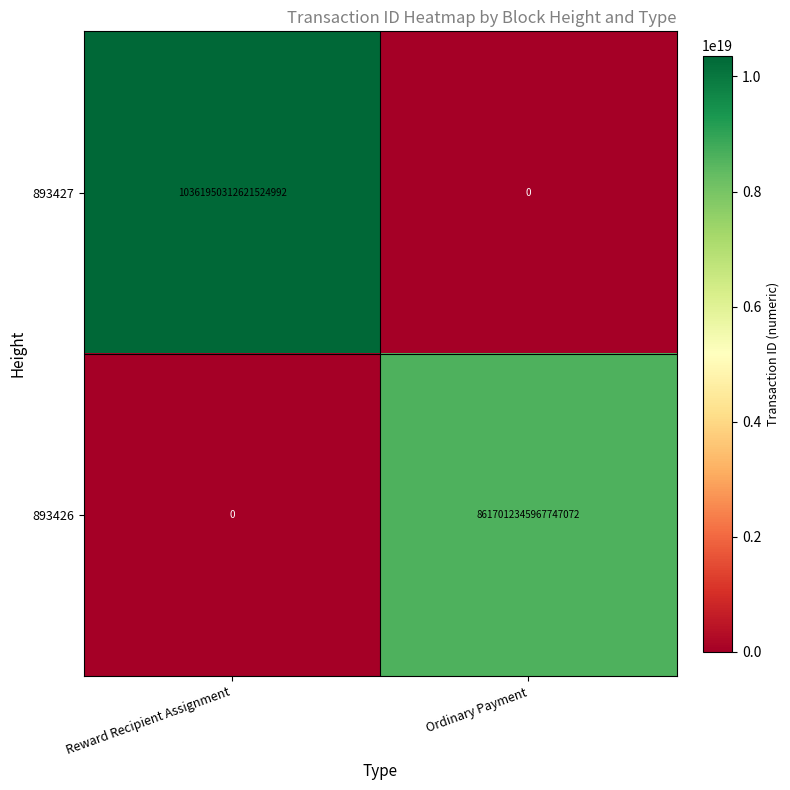

The 893427 series shows 6192370490751249408 at Ordinary Payment. True or false?

False